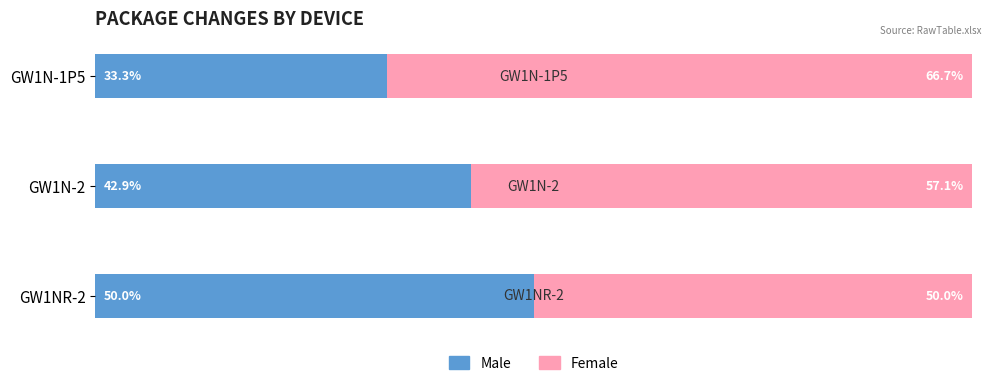

Rank the categories by Male value from highest to lowest.

GW1NR-2, GW1N-2, GW1N-1P5